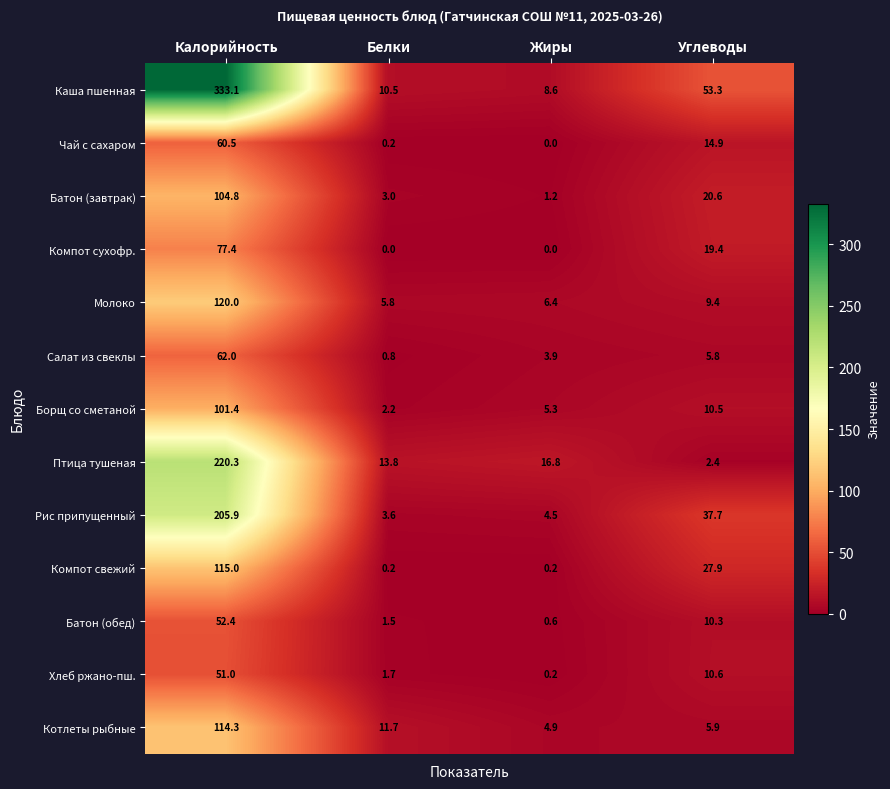

At which label does Батон (завтрак) reach its minimum?

Жиры